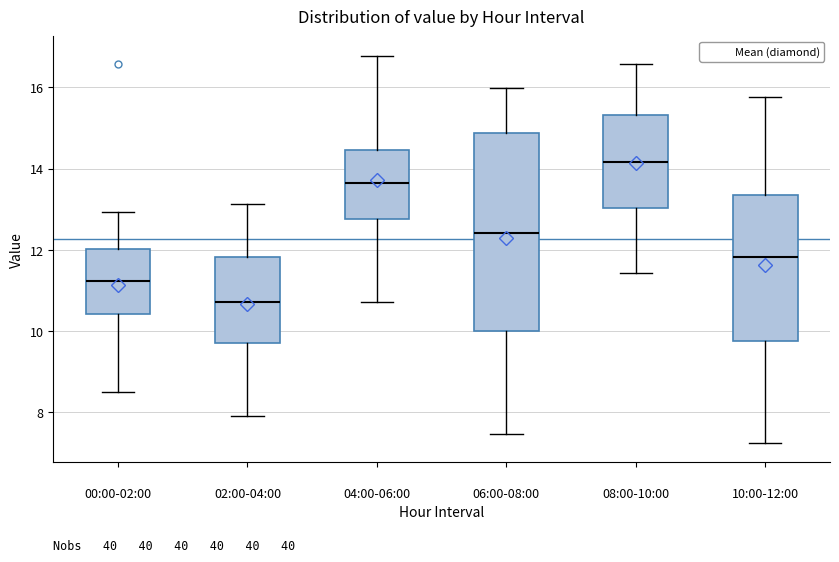

Which box's median line is the highest?

08:00-10:00